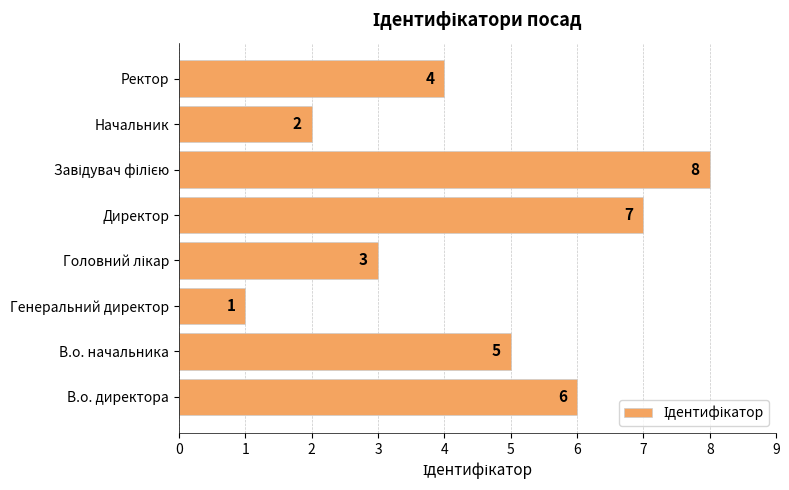

What is the greatest value displayed?

8